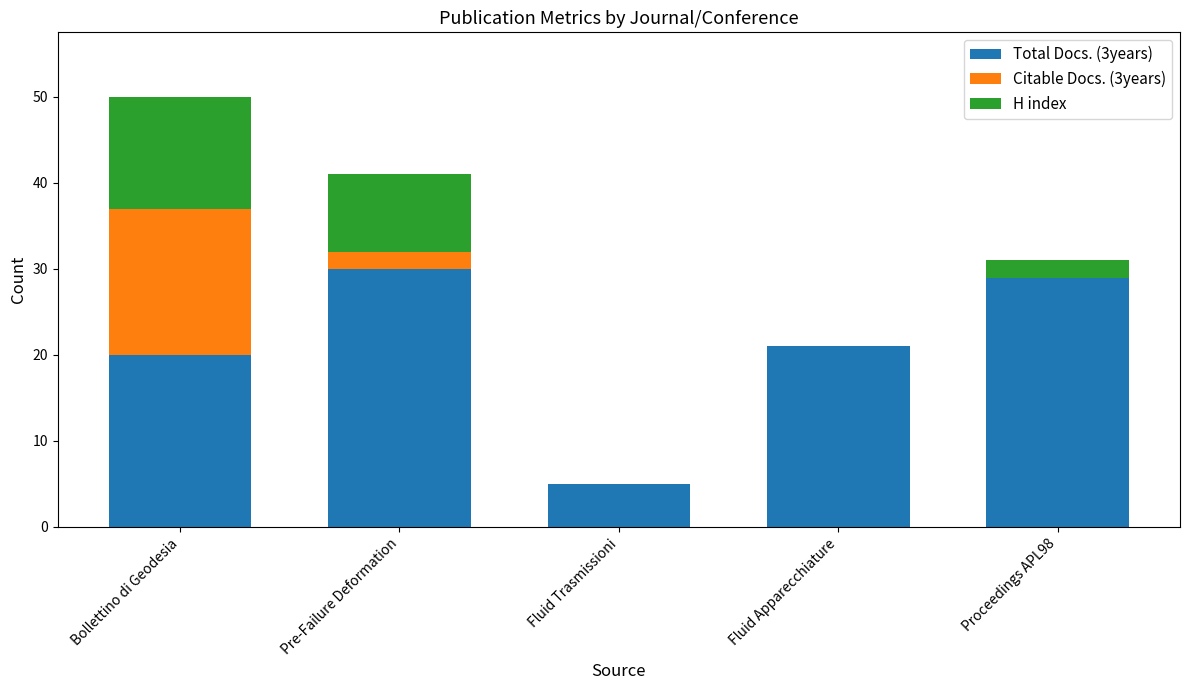

What is the highest value of the Total Docs. (3years) series?

30